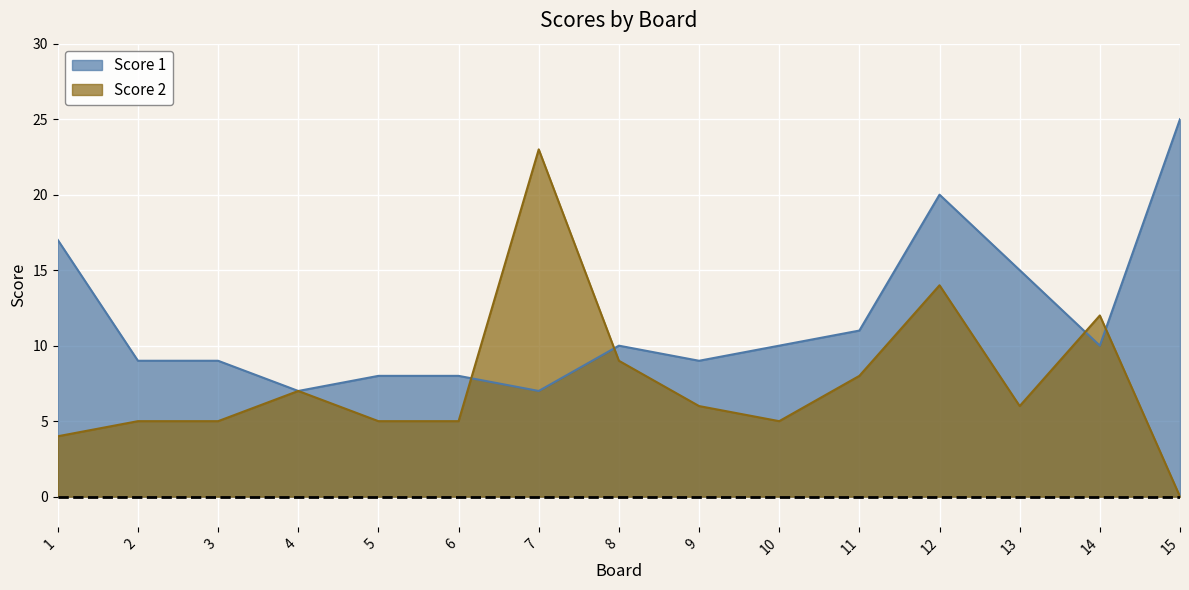

What is the minimum value for Score 1?

7